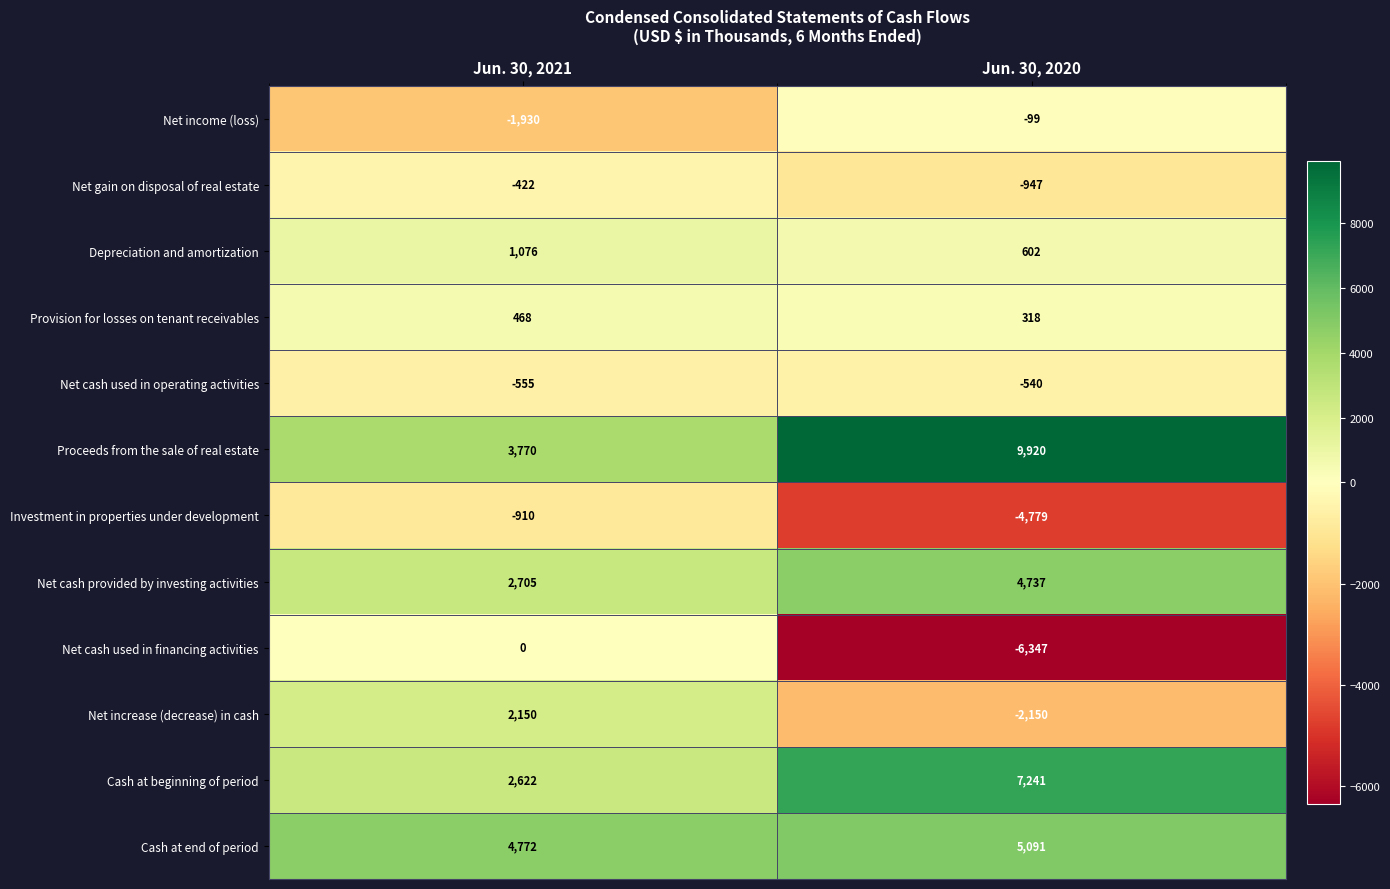

What is the minimum value shown in the chart?

-6347